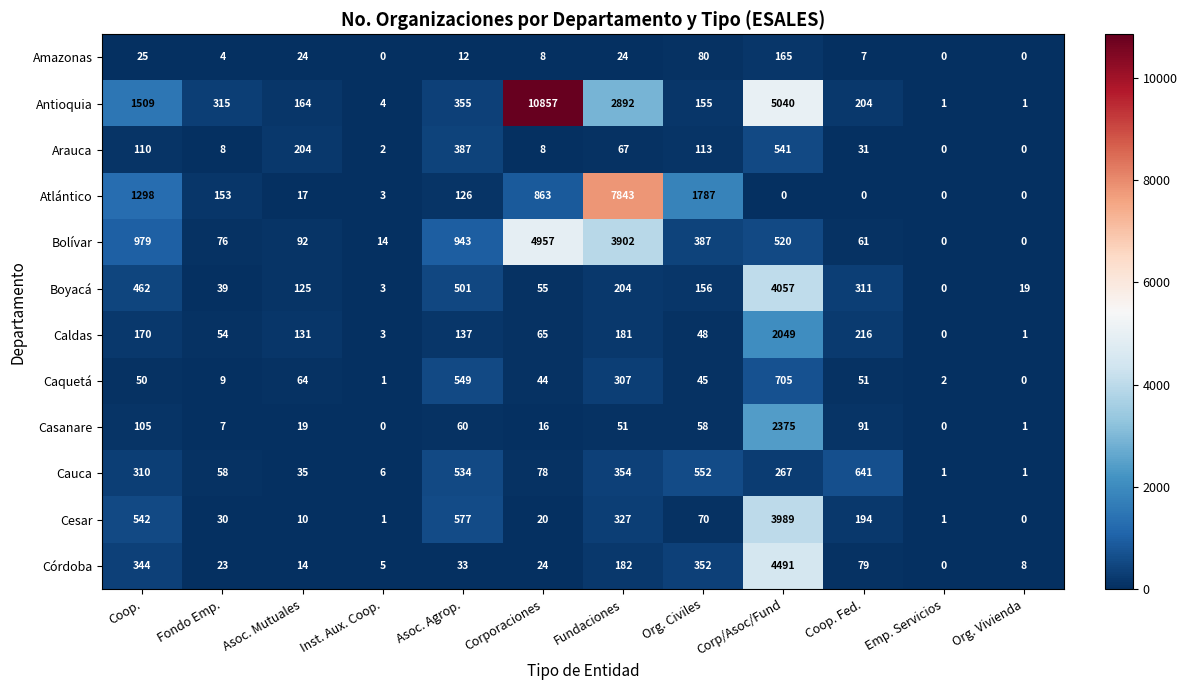

Which label corresponds to the largest value in the chart?

Corporaciones